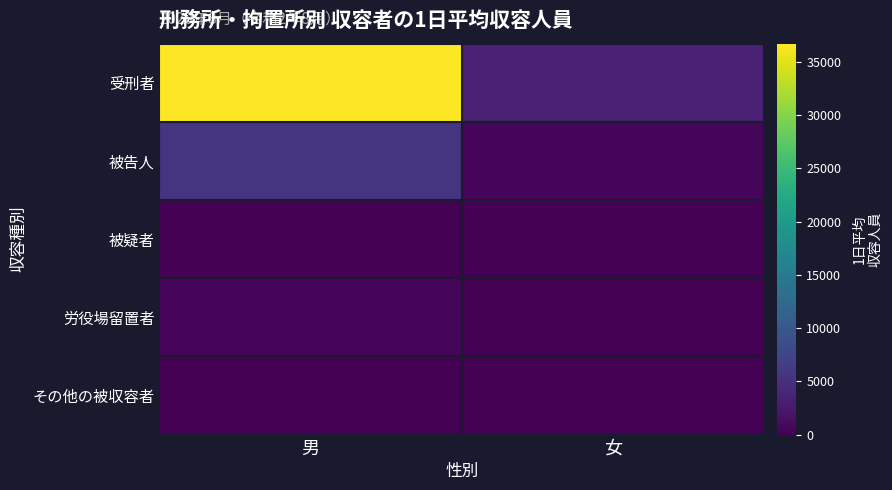

What is the minimum value shown in the chart?

7.7